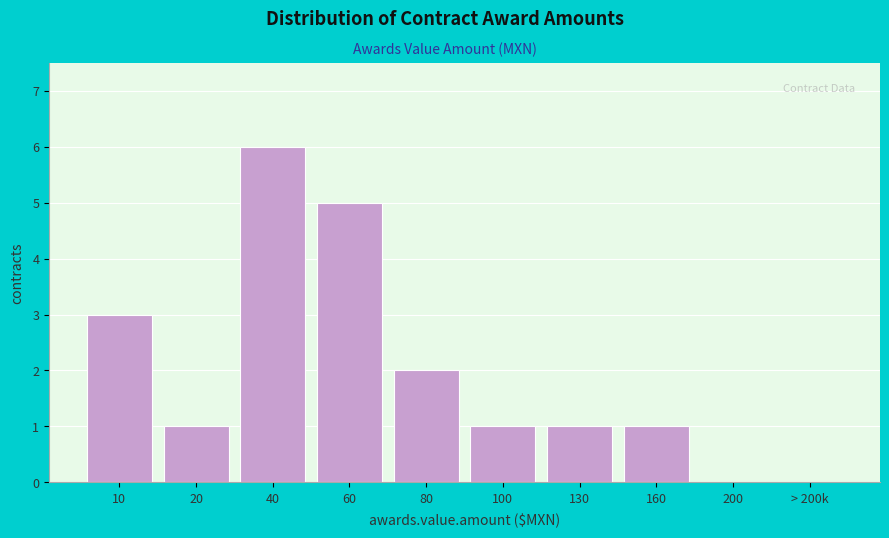

Reading left to right, extract all data points from this chart.

10=3	20=1	40=6	60=5	80=2	100=1	130=1	160=1	200=0	> 200k=0